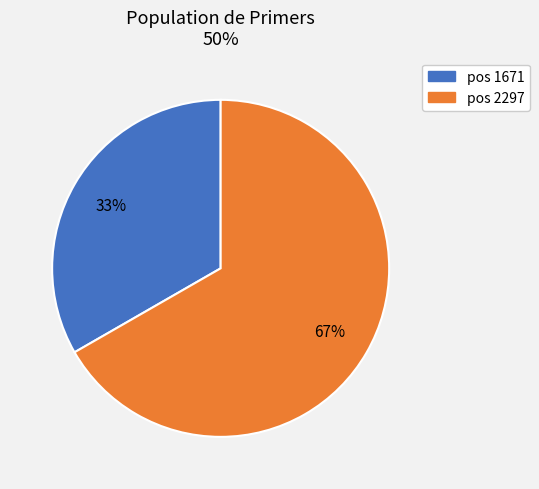

To the nearest percent, what is the average slice percentage?

50%